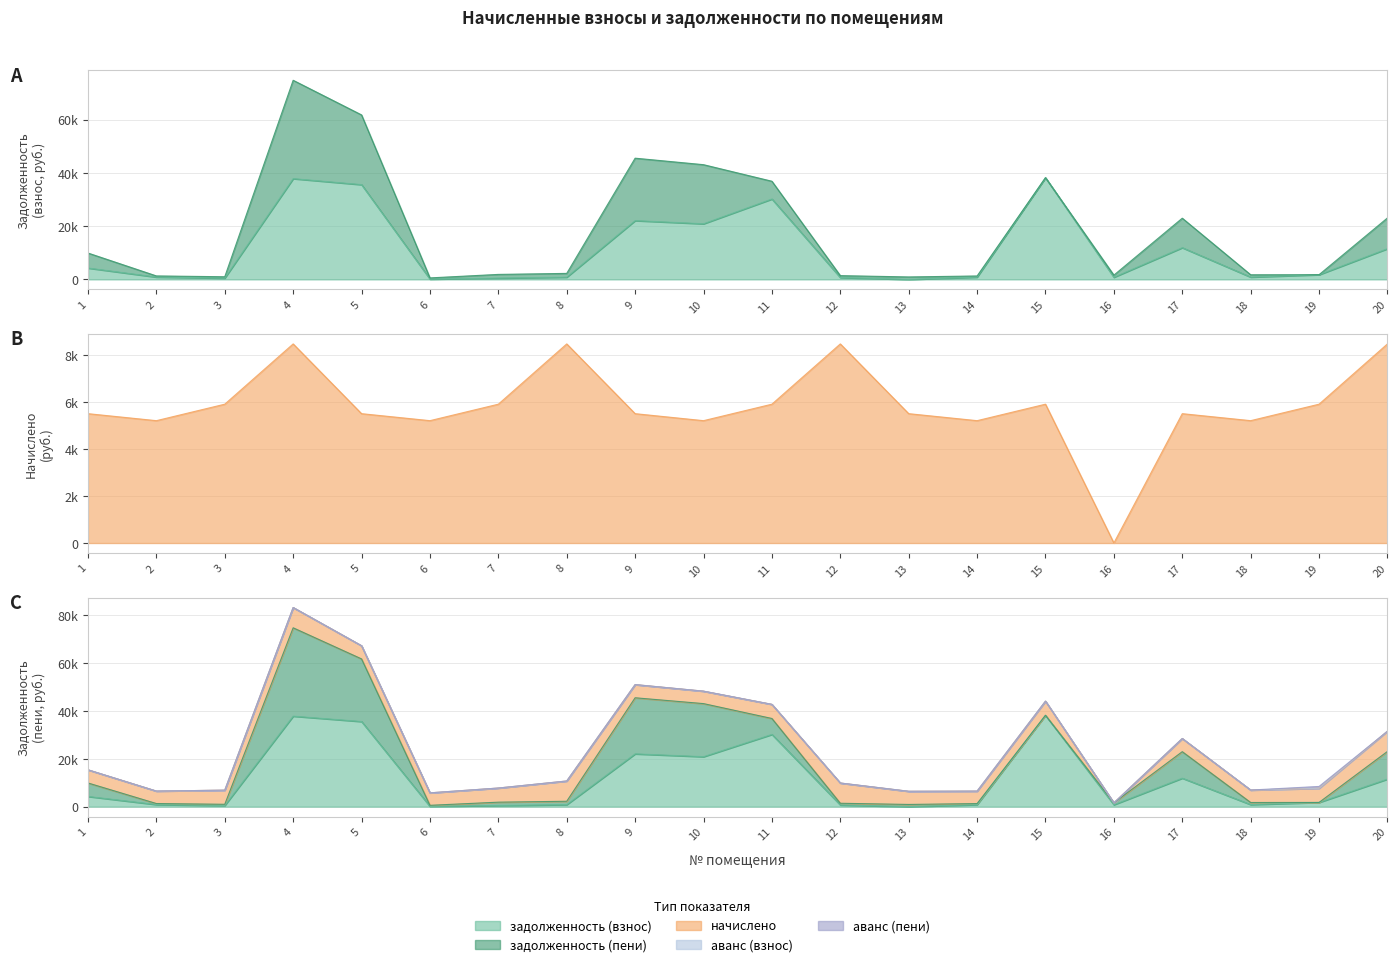

What are all the series names shown in the legend?

задолженность (взнос), задолженность (пени), начислено, аванс (взнос), аванс (пени)